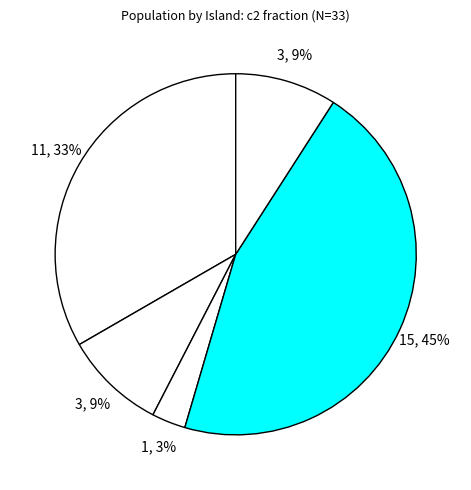

Count the number of slices in the pie.

5